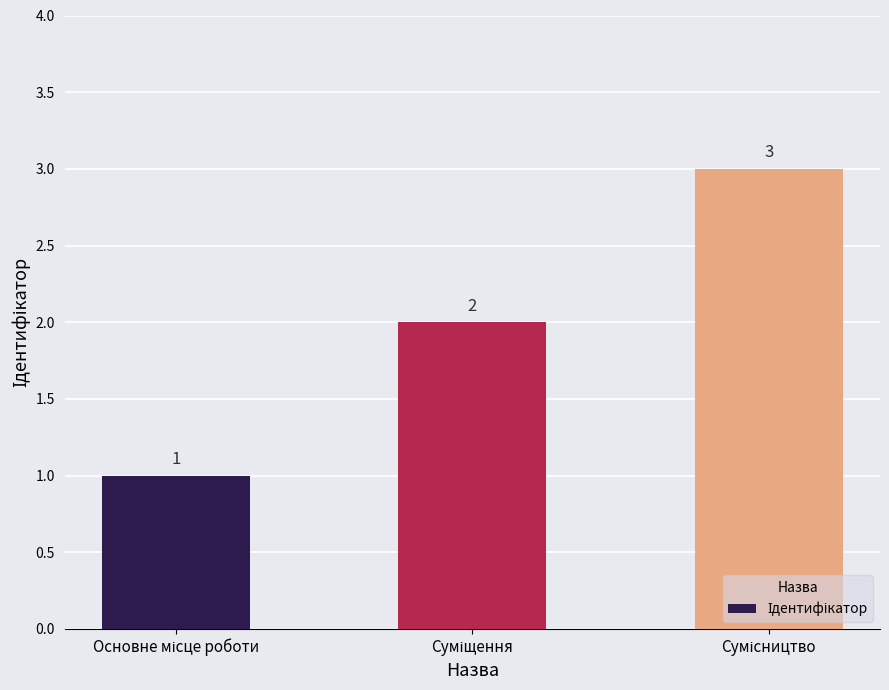

Count the values in the range 1 to 3.

3